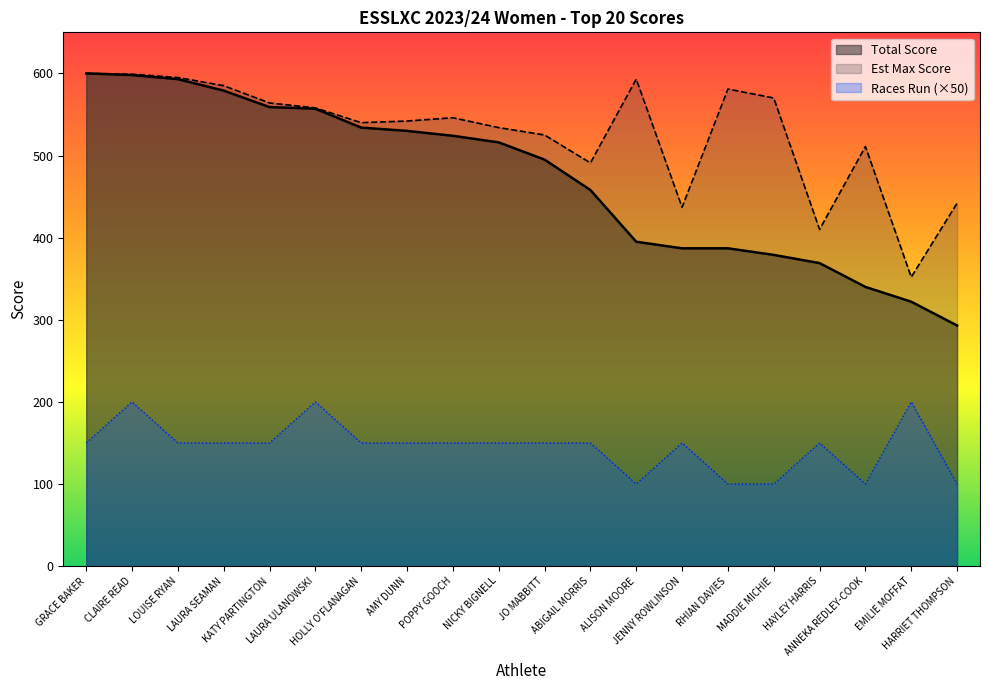

At which label is Races Run closest to 150?

GRACE BAKER